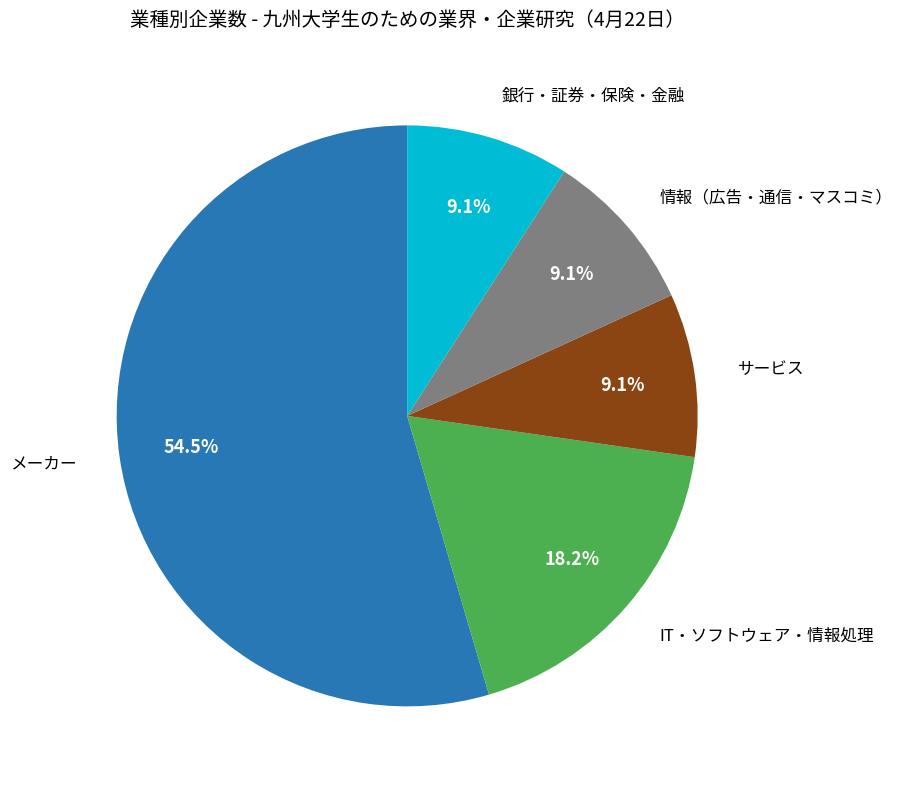

Is there a majority slice in this chart?

Yes